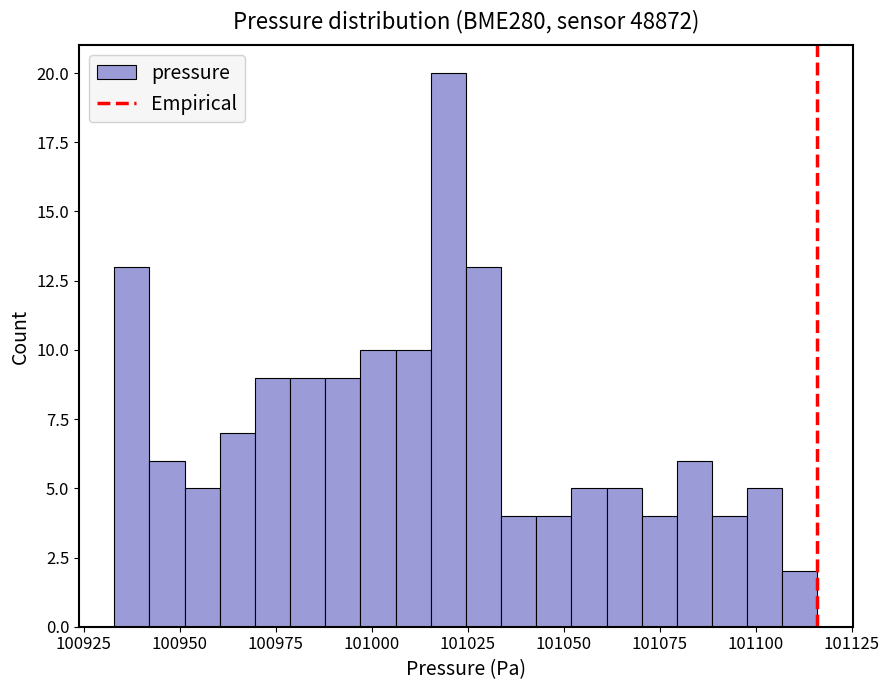

Around what value on the x-axis is the tallest bar? Give the approximate position of its centre, as read against the axis.

101020